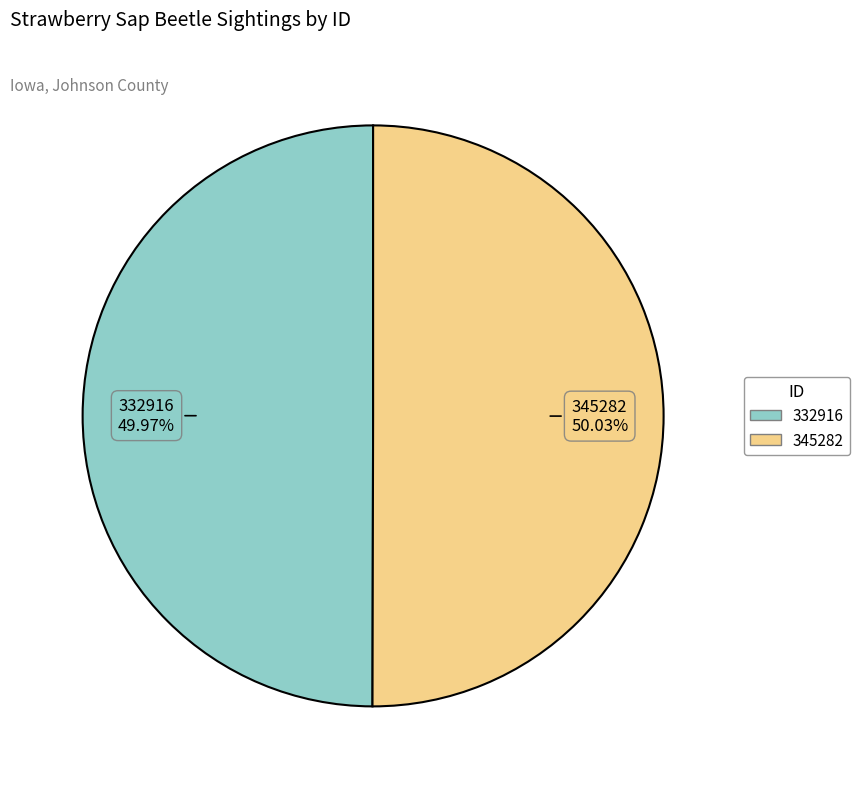

Combined, what portion of the pie is 332916 and 345282?

100.0%